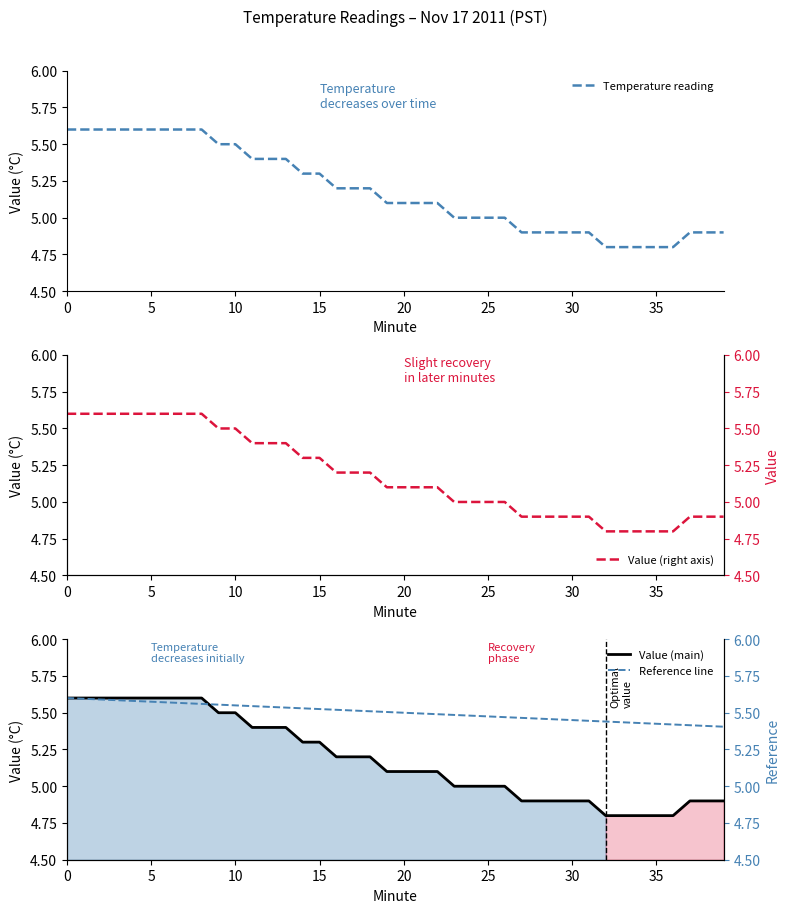

What is the value of the Value (main) point at the 25th from the left?

5.0